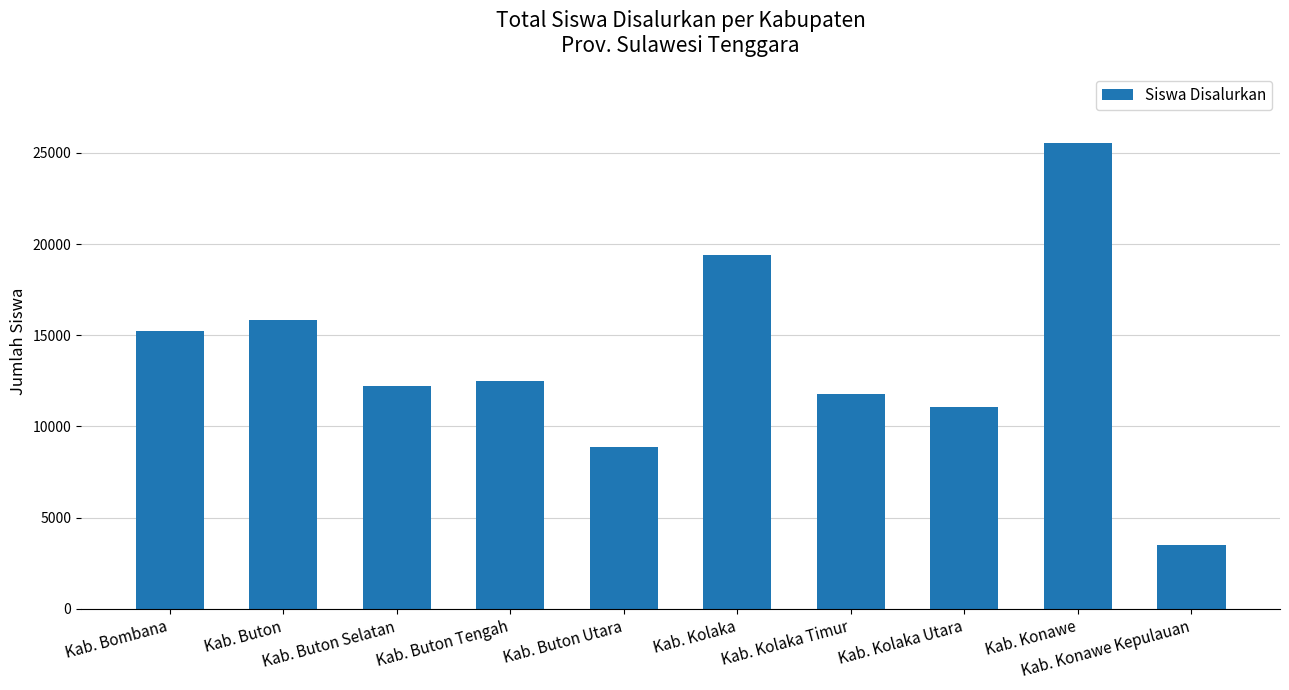

What is the average value?

13589